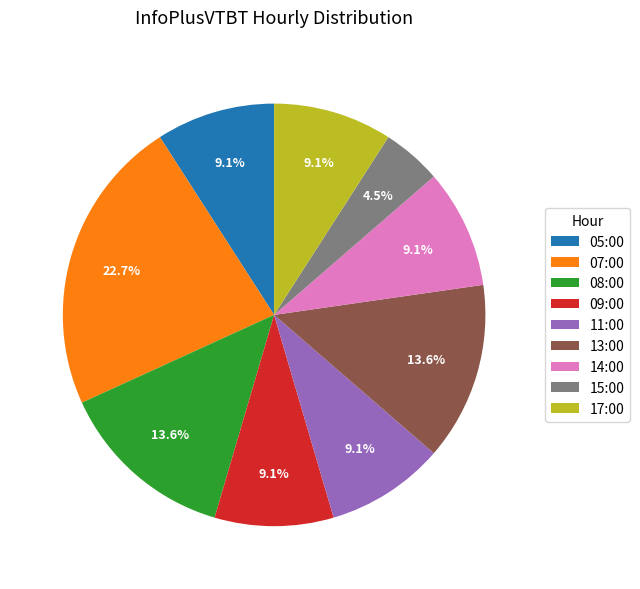

Is it true that 17:00 is 4% of the pie?

False